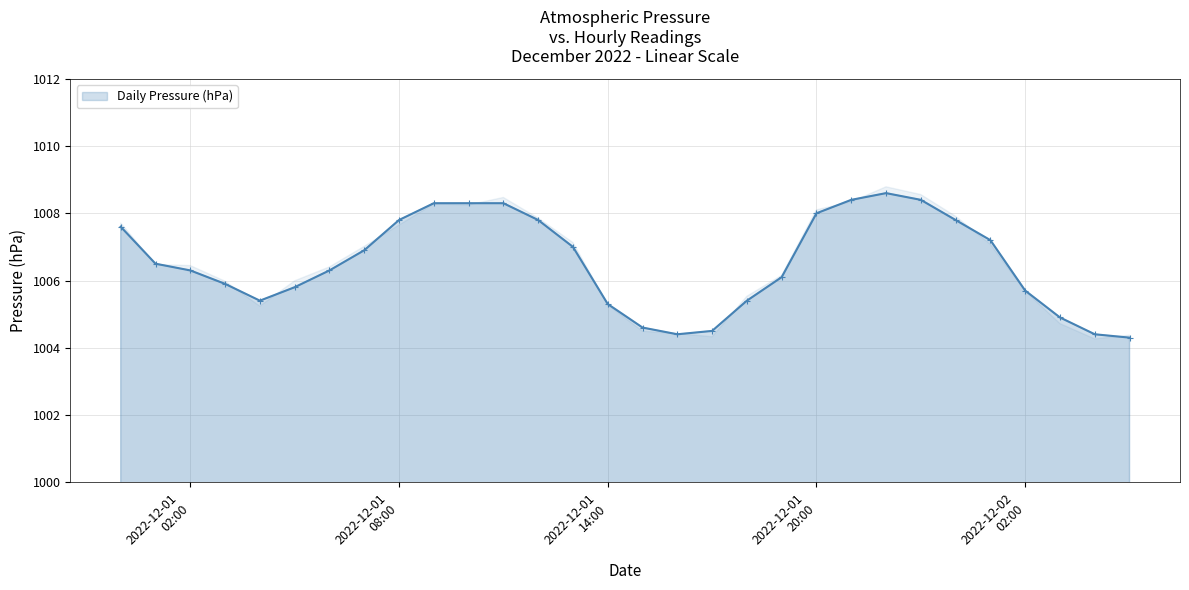

What is the difference between the maximum and second lowest values?

4.2